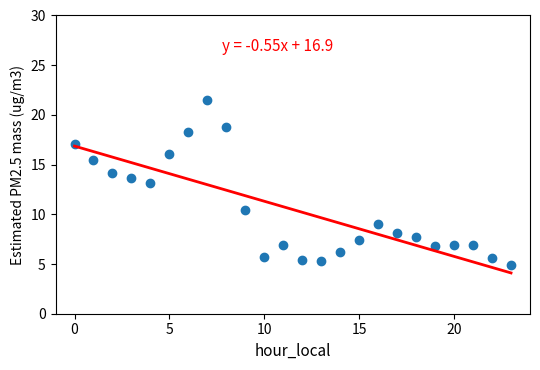

What is the range of Y values (max minus min)?

16.6